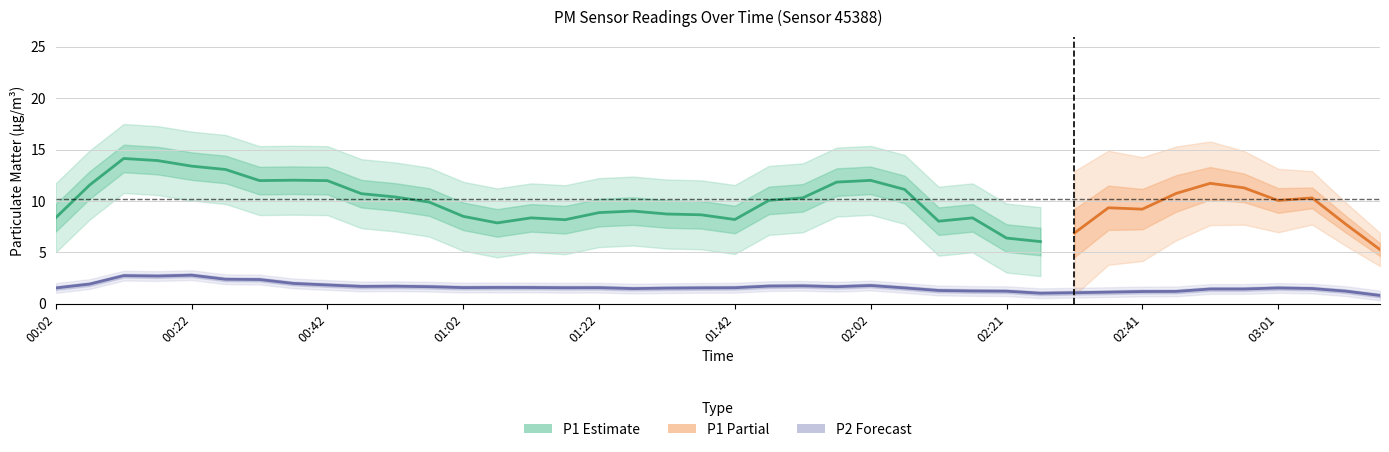

What is the spread (max minus min) of values at 00:42?

8.8